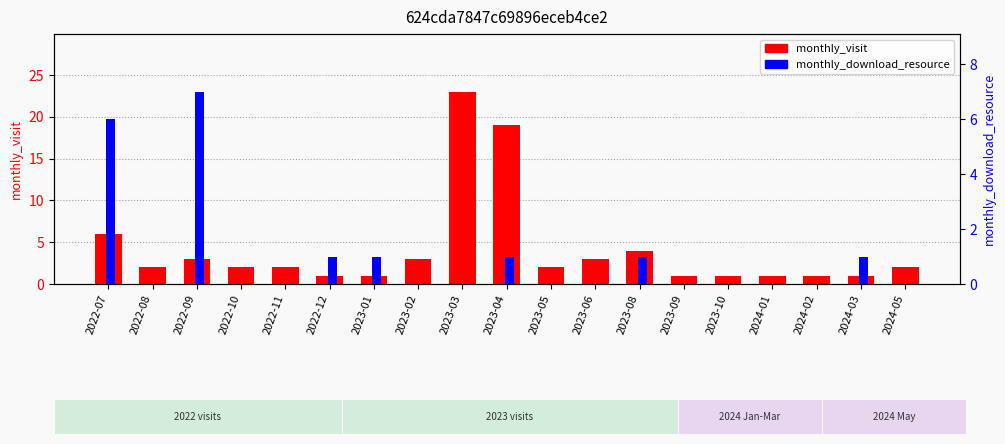

Rank the series at 2023-08 from highest to lowest value.

monthly_visit, monthly_download_resource